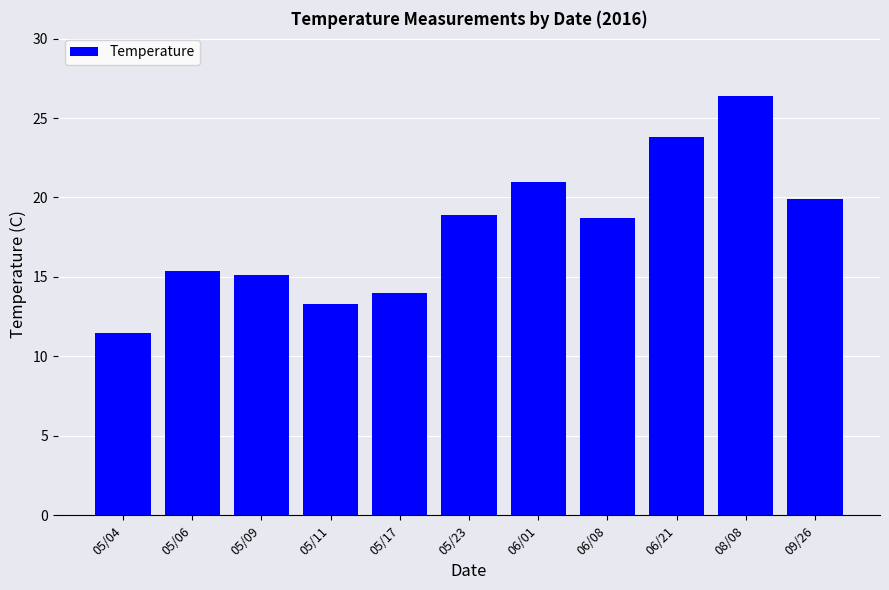

What is the sum of all values?

198.0